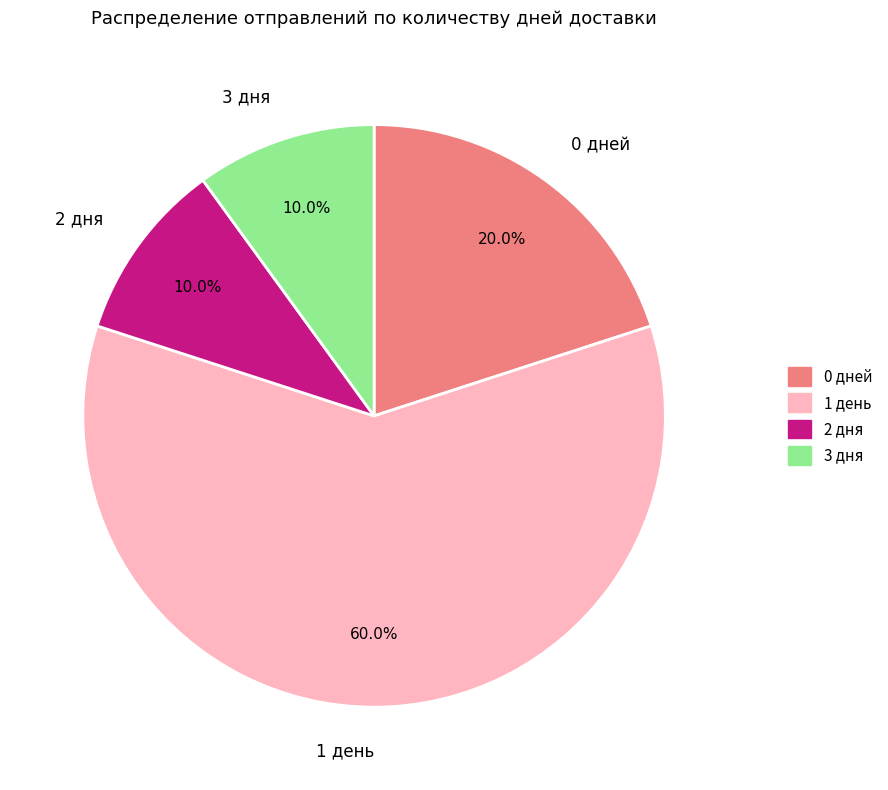

Is there a majority slice in this chart?

Yes